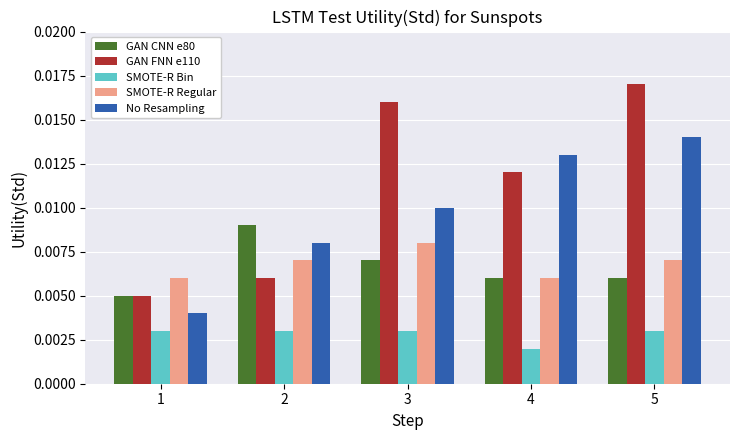

Rank the series by their maximum value, from highest to lowest.

GAN FNN e110, No Resampling, GAN CNN e80, SMOTE-R Regular, SMOTE-R Bin